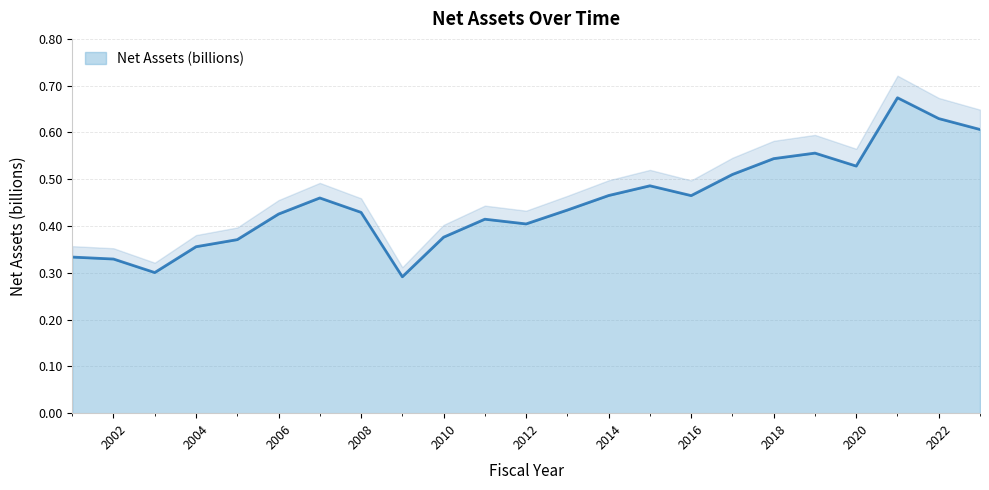

List the labels in order of value, largest first.

2021, 2022, 2023, 2019, 2018, 2020, 2017, 2015, 2014, 2016, 2007, 2013, 2008, 2006, 2011, 2012, 2010, 2005, 2004, 2001, 2002, 2003, 2009